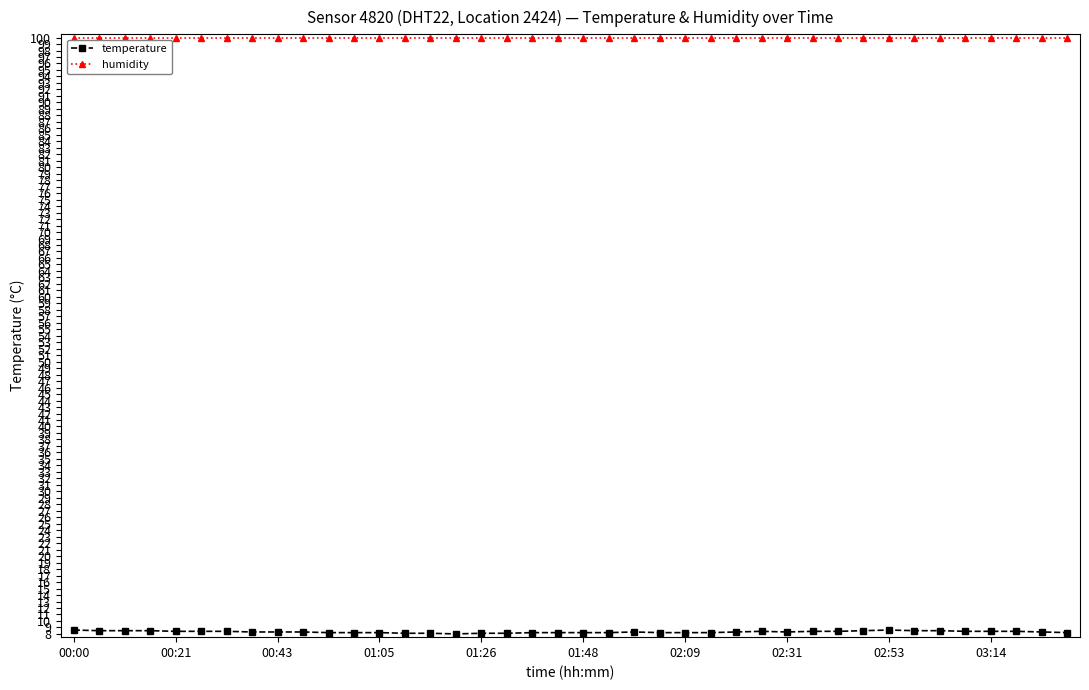

True or false: temperature and humidity cross at least once.

False